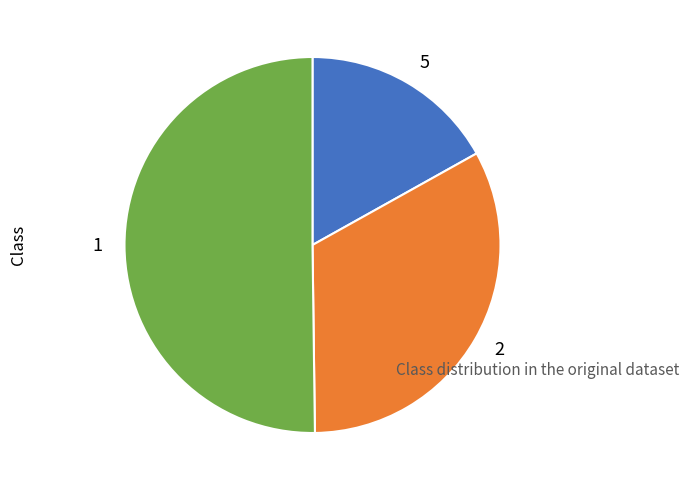

Rank the categories by value from lowest to highest.

5, 2, 1